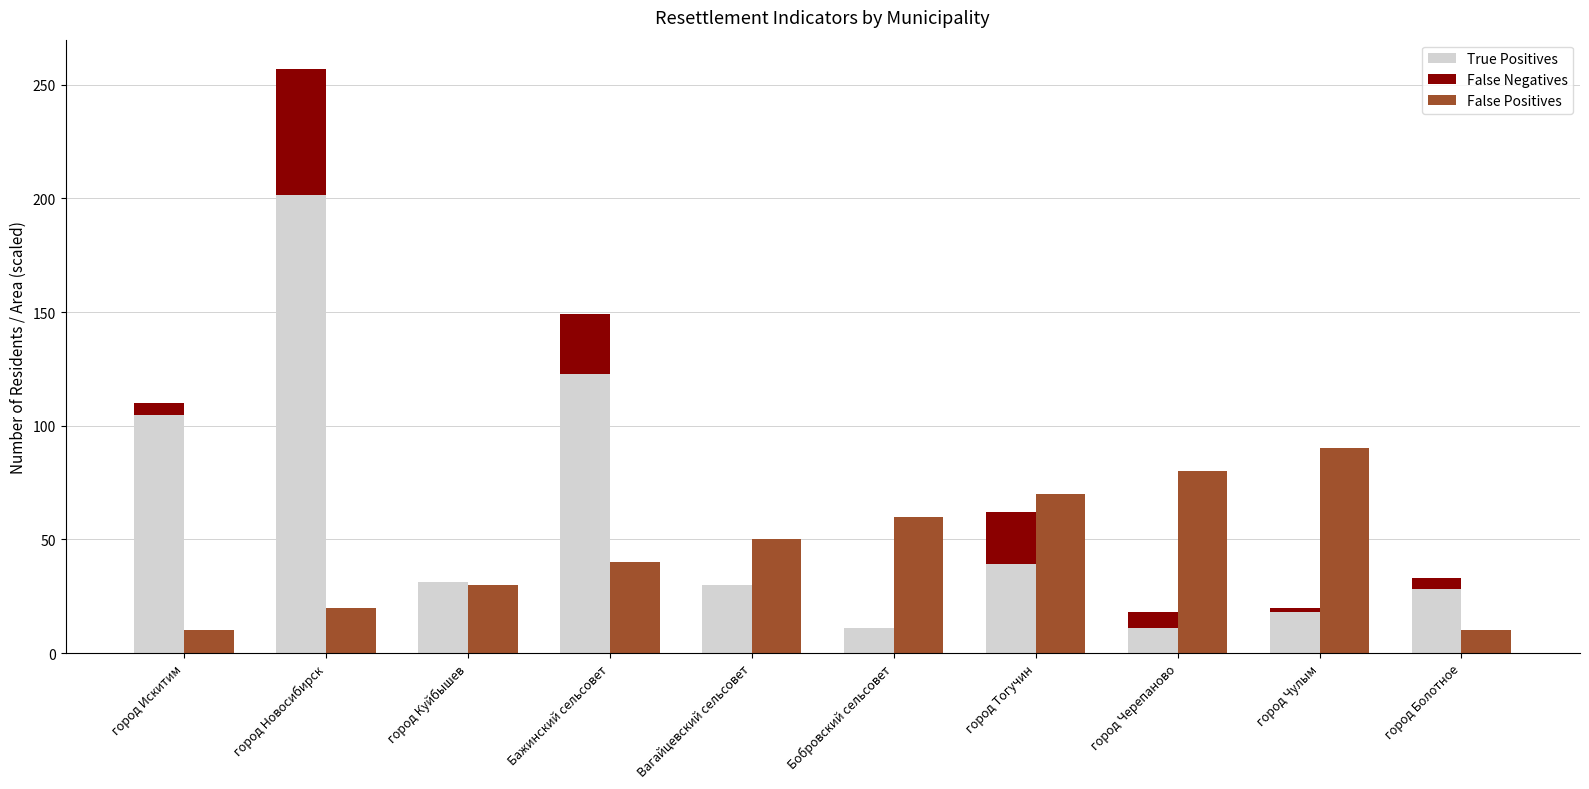

Reading left to right, transcribe all the data shown in this chart.

True Positives: 104.6	201.5	31.3	122.9	30.1	10.9	39.1	11.2	18.1	28.3
False Negatives: 5.4	55.5	0.0	26.1	0.0	0.0	22.9	6.8	1.8	4.7
False Positives: 10.0	20.0	30.0	40.0	50.0	60.0	70.0	80.0	90.0	10.0